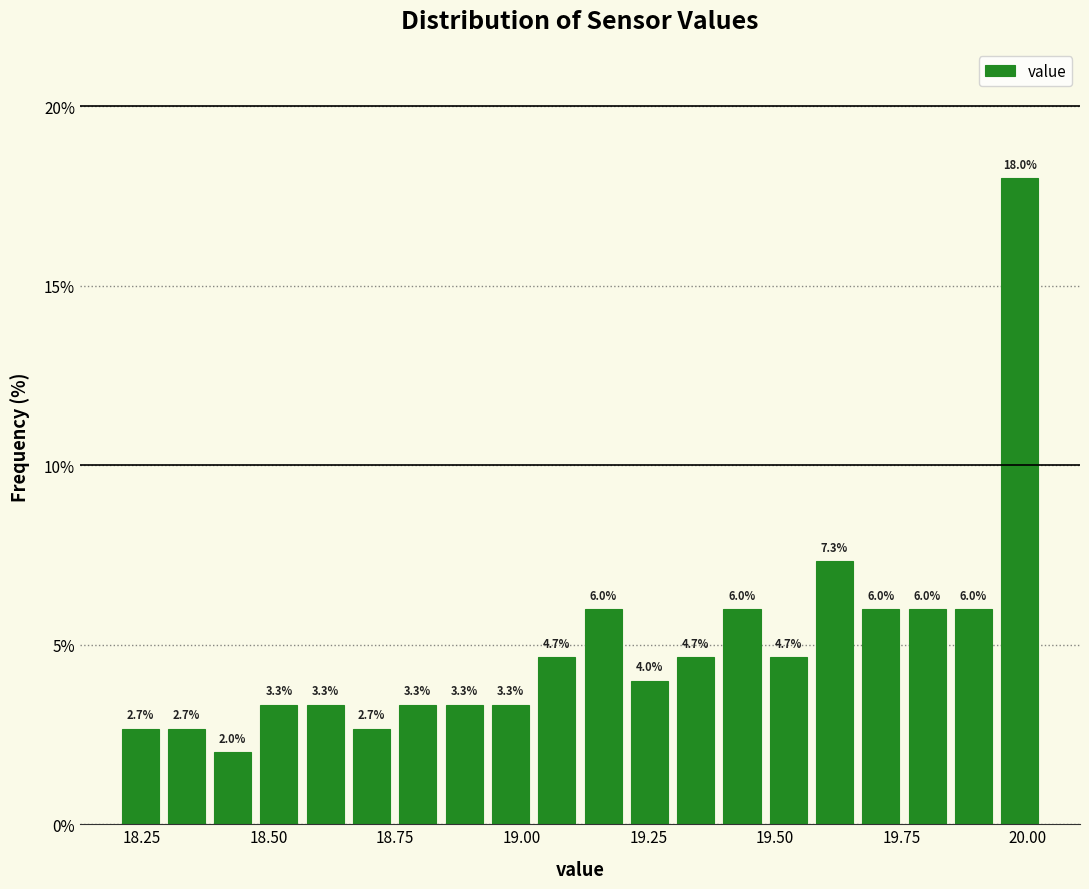

Around what value on the x-axis is the tallest bar? Give the approximate position of its centre, as read against the axis.

20.00